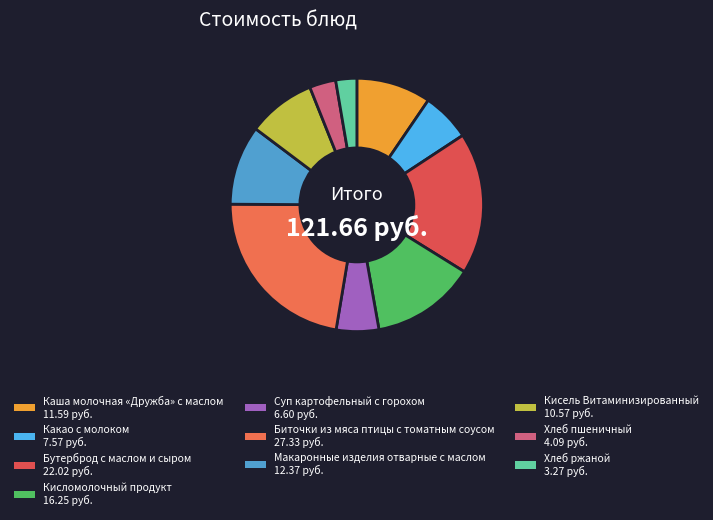

Which has a higher value, Хлеб ржаной or Суп картофельный с горохом?

Суп картофельный с горохом